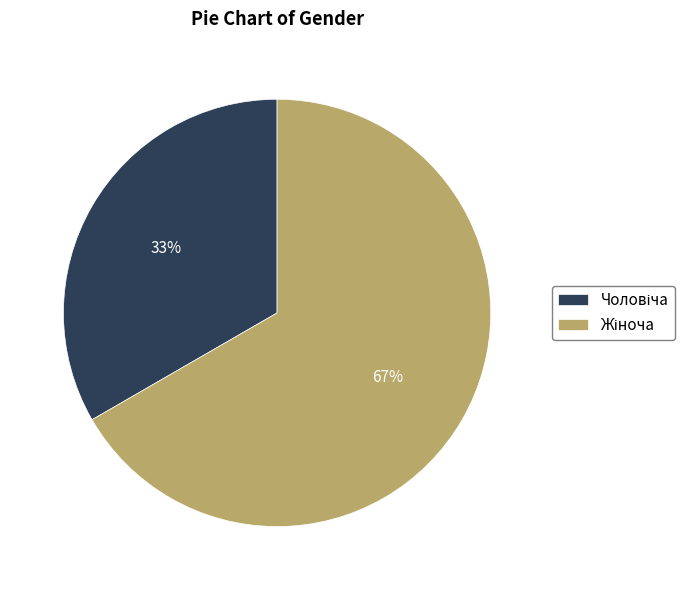

To the nearest percent, what is the average slice percentage?

50%